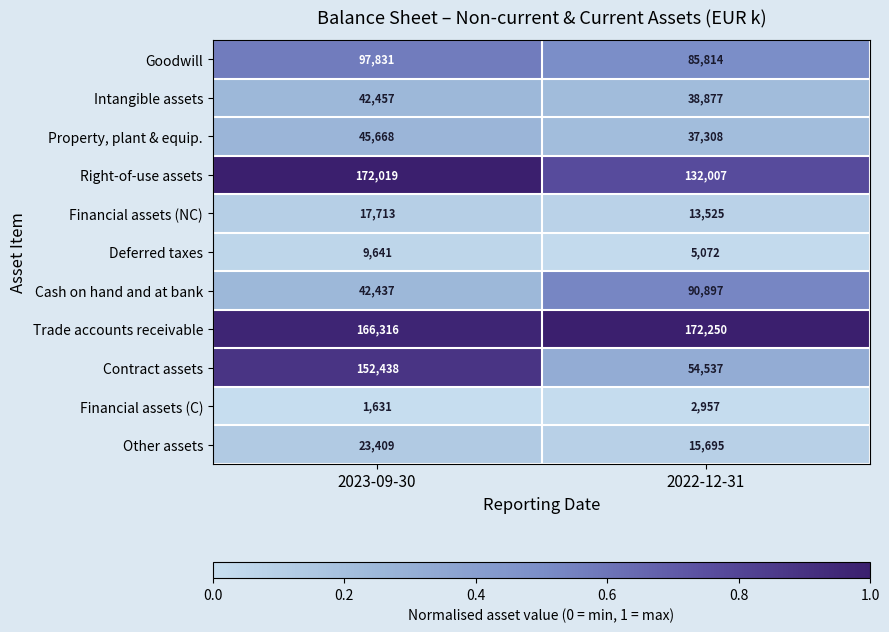

What is the approximate value of Trade accounts receivable at 2023-09-30, to the nearest 50?

166300